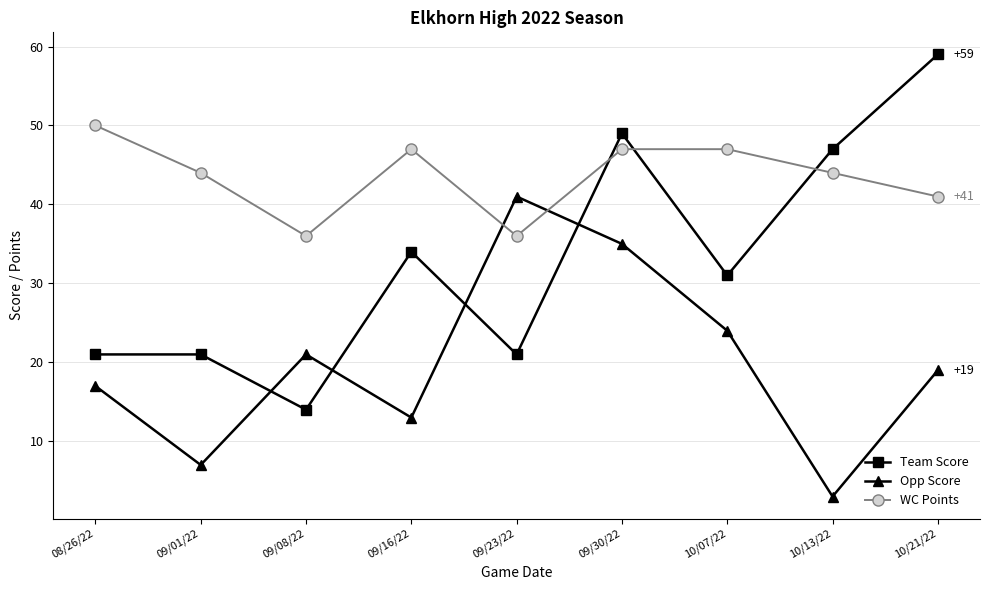

At how many categories does at least one series exceed 33?

9